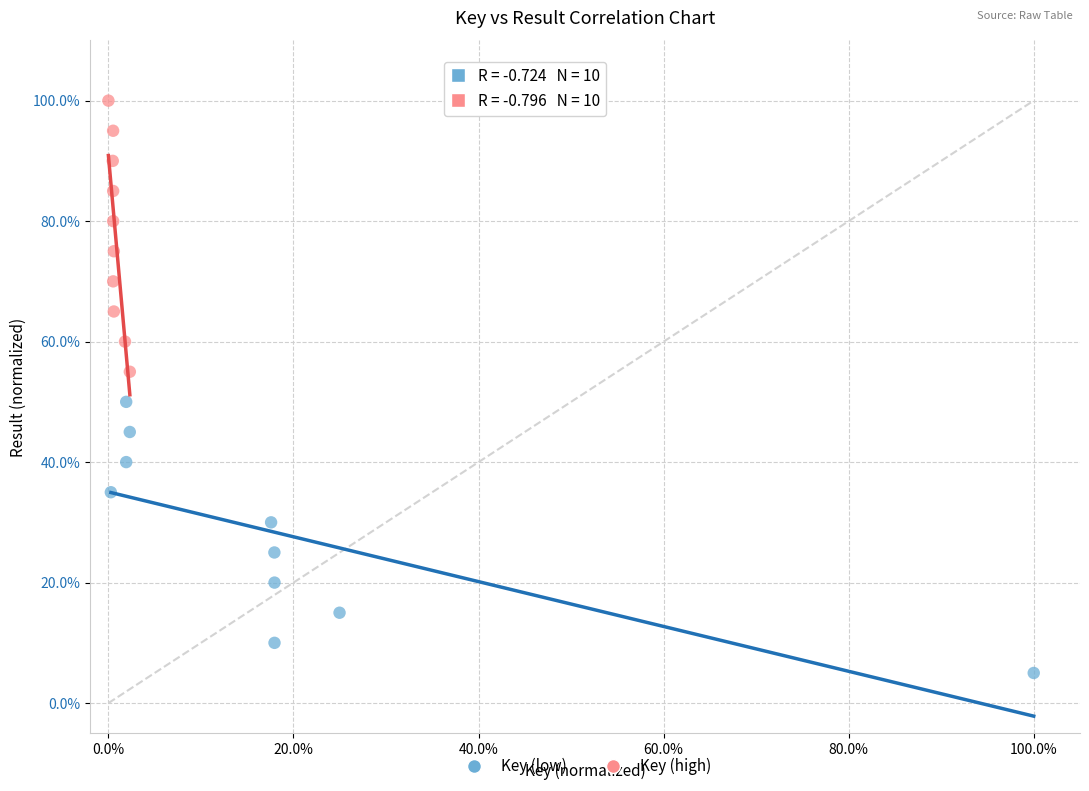

What are all the series names shown in the legend?

Key (low), Key (high)